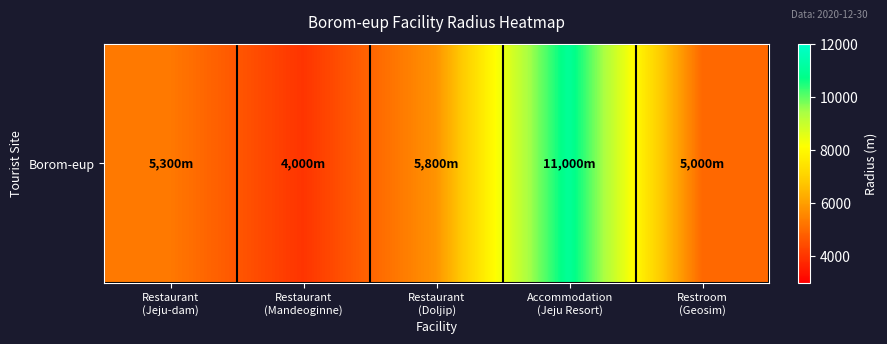

At which category does the chart reach its minimum across all series?

Restaurant
(Mandeoginne)